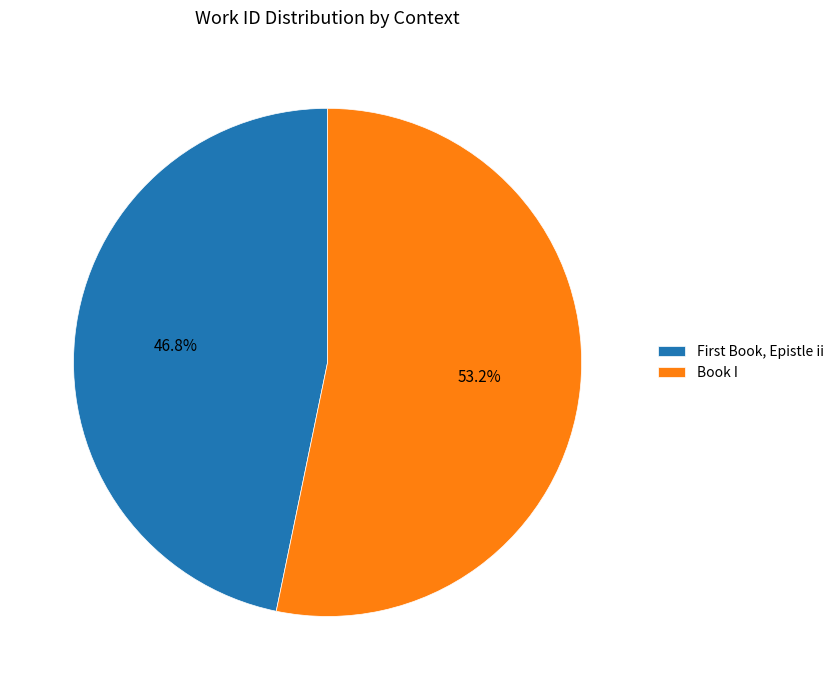

What is the smallest slice in the pie chart?

First Book, Epistle ii